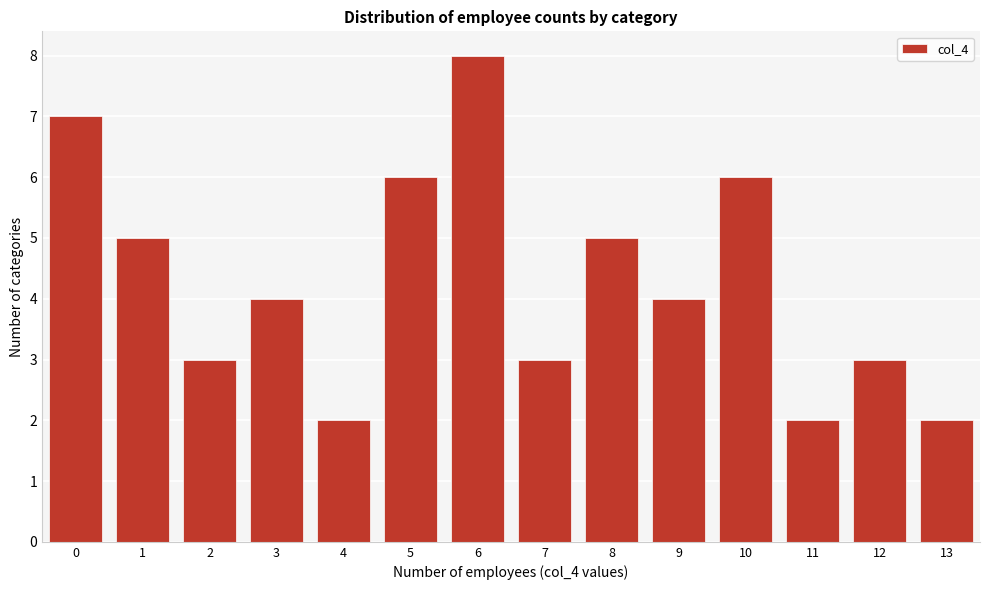

Reading left to right, extract all data points from this chart.

0=7	1=5	2=3	3=4	4=2	5=6	6=8	7=3	8=5	9=4	10=6	11=2	12=3	13=2